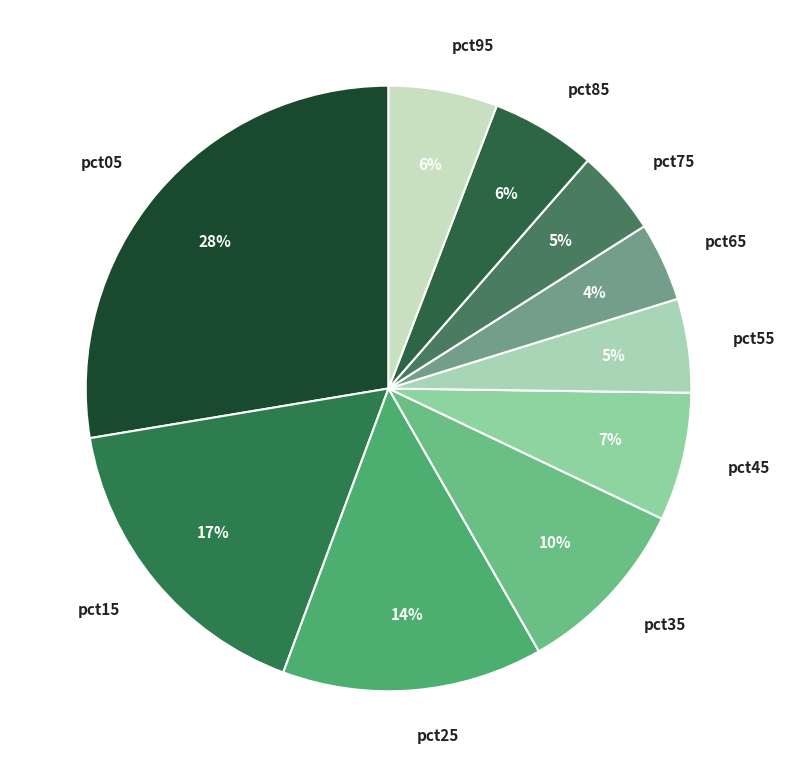

How many segments does this pie chart have?

10